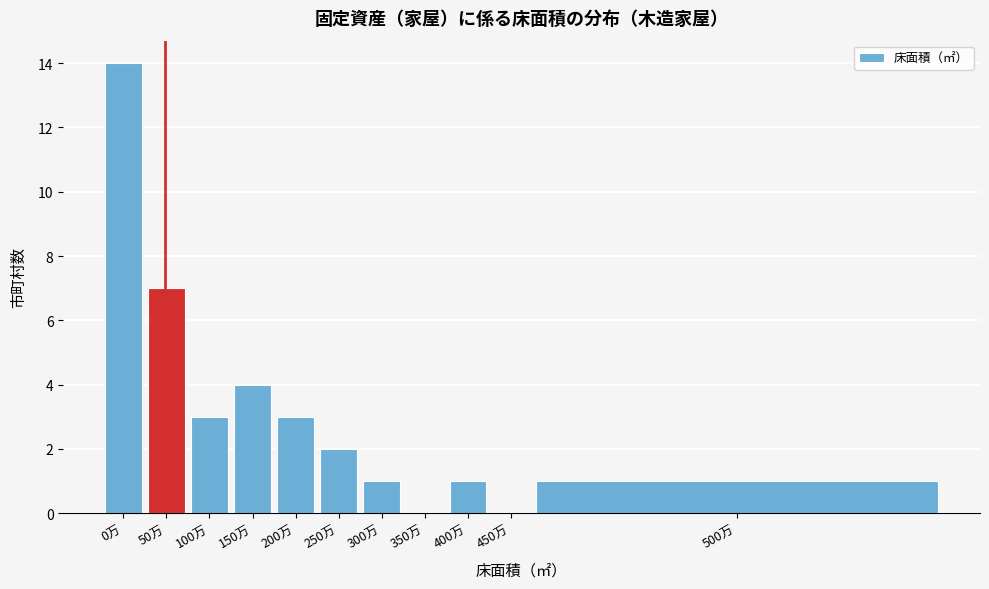

Reading left to right, transcribe all the data shown in this chart.

0万=14	50万=7	100万=3	150万=4	200万=3	250万=2	300万=1	350万=0	400万=1	450万=0	500万=1